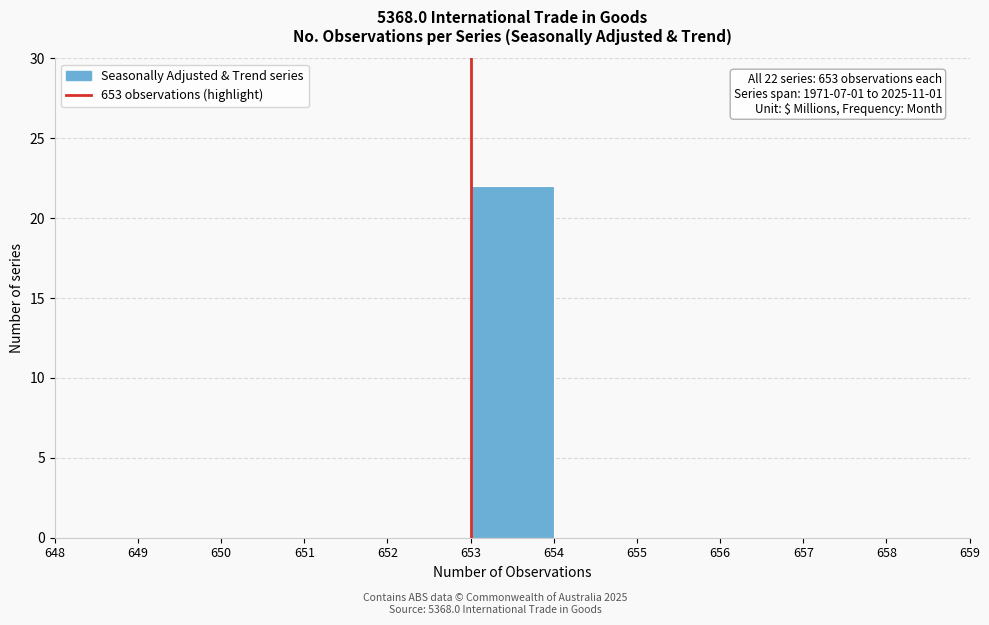

Which range on the x-axis has the tallest bar?

653 to 654